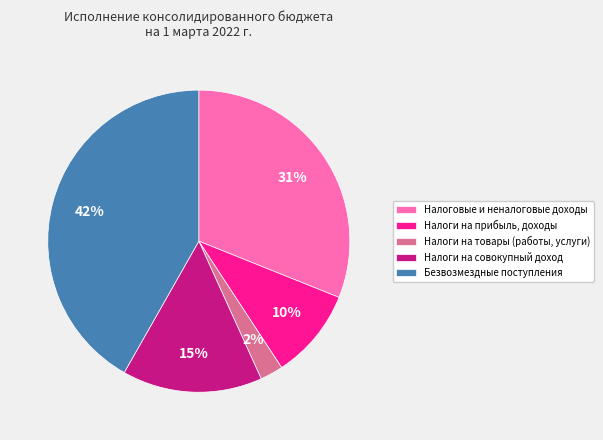

How many slices are in this pie chart?

5